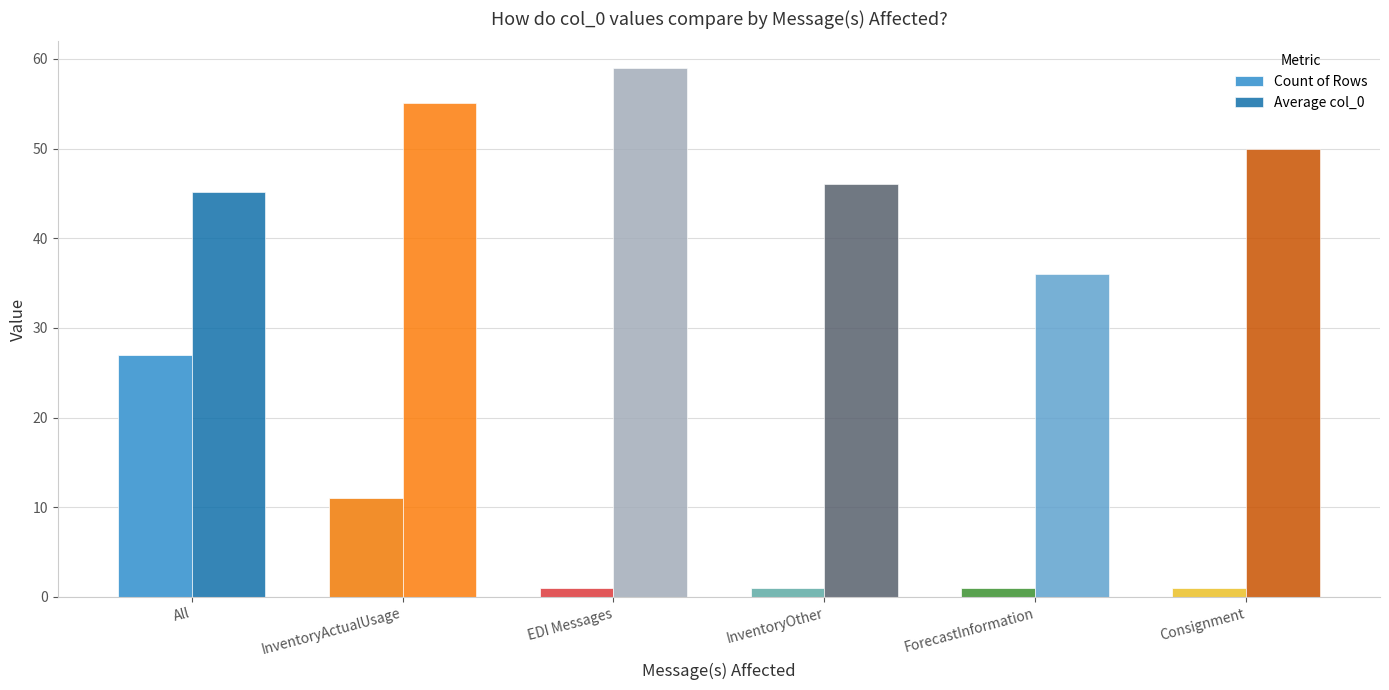

How many series are shown in this chart?

2